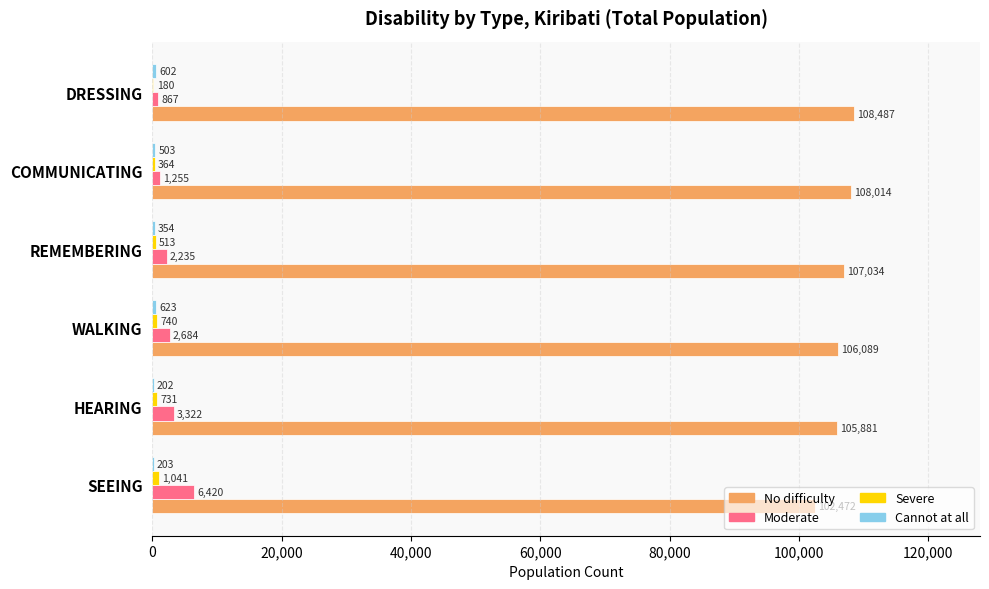

Is it true that No difficulty equals 107034 at REMEMBERING?

True